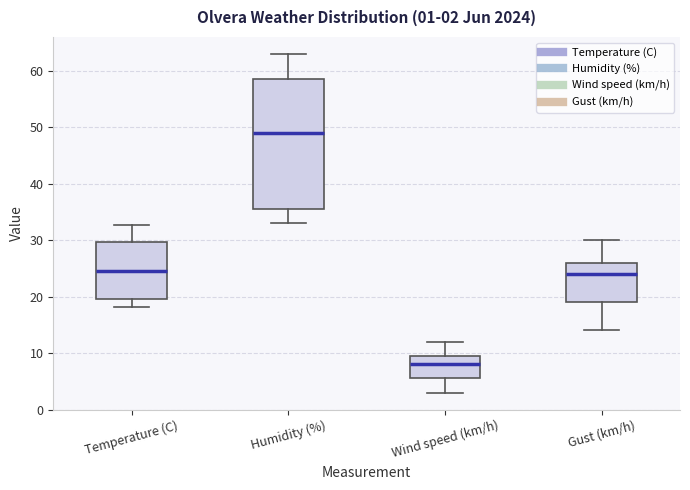

Which box's median line is the lowest?

Wind speed (km/h)